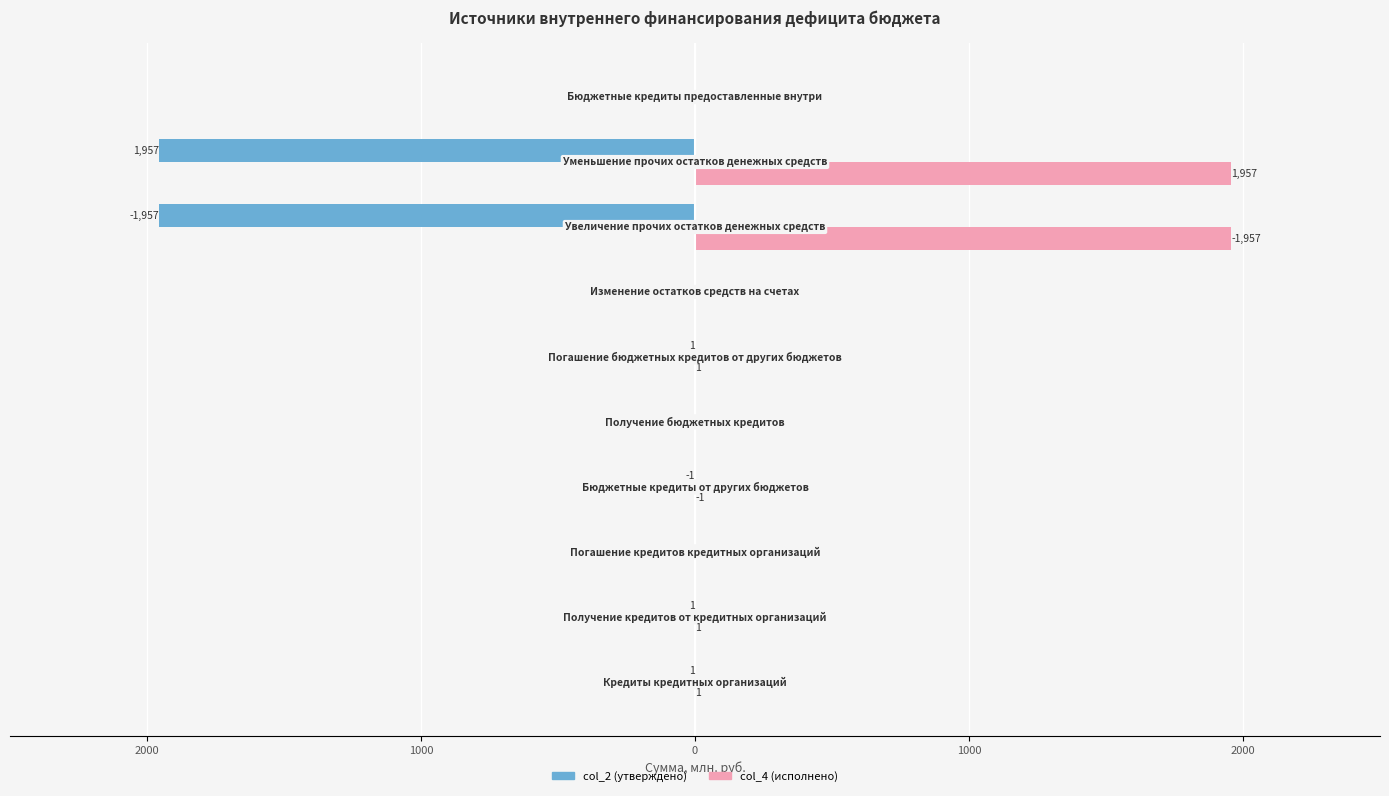

What are all the series names shown in the legend?

col_2 (утверждено), col_4 (исполнено)